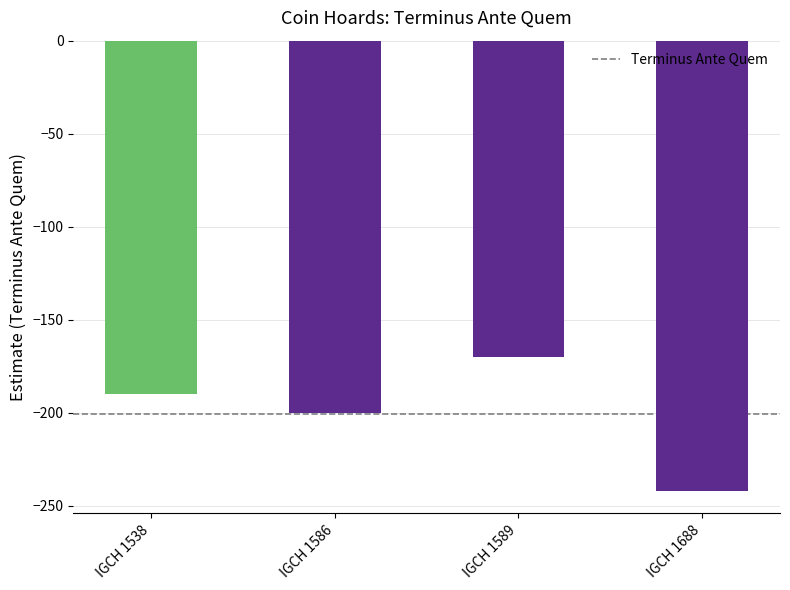

What is the value of the 1st bar from the left?

-190